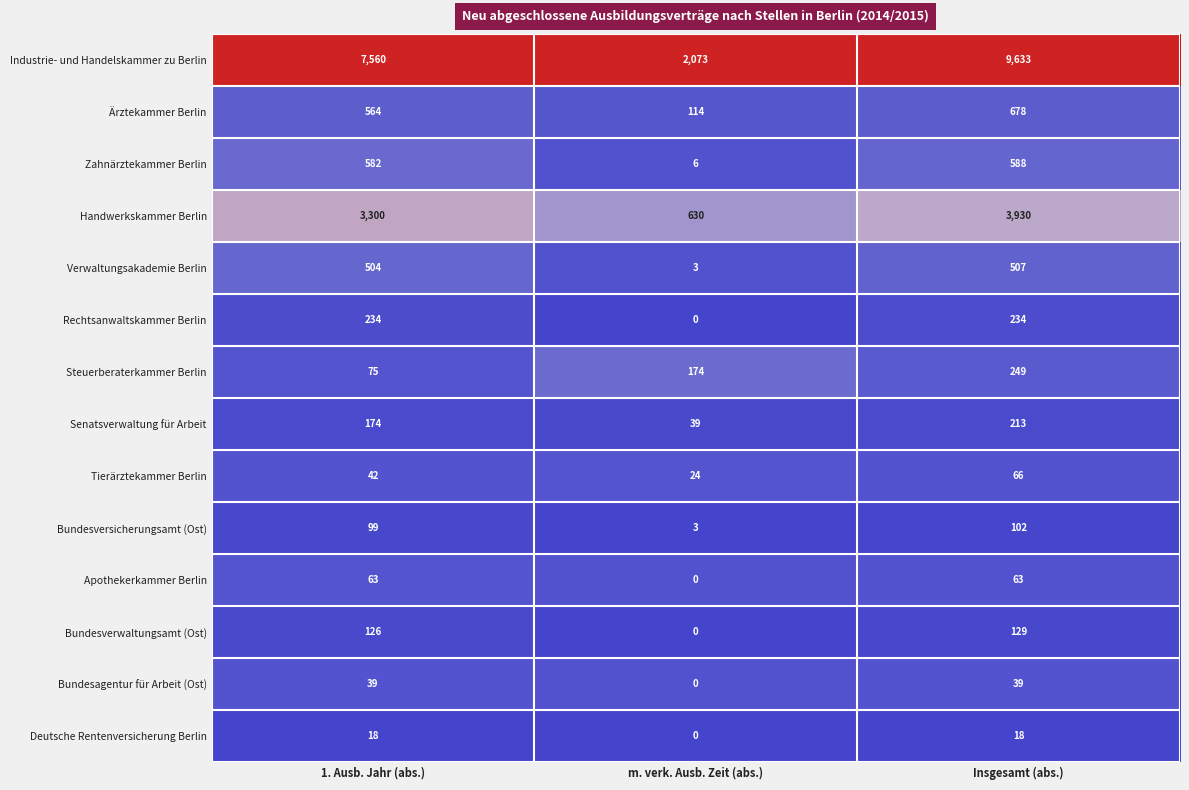

True or false: Verwaltungsakademie Berlin has a value of 504 at 1. Ausb. Jahr (abs.).

True